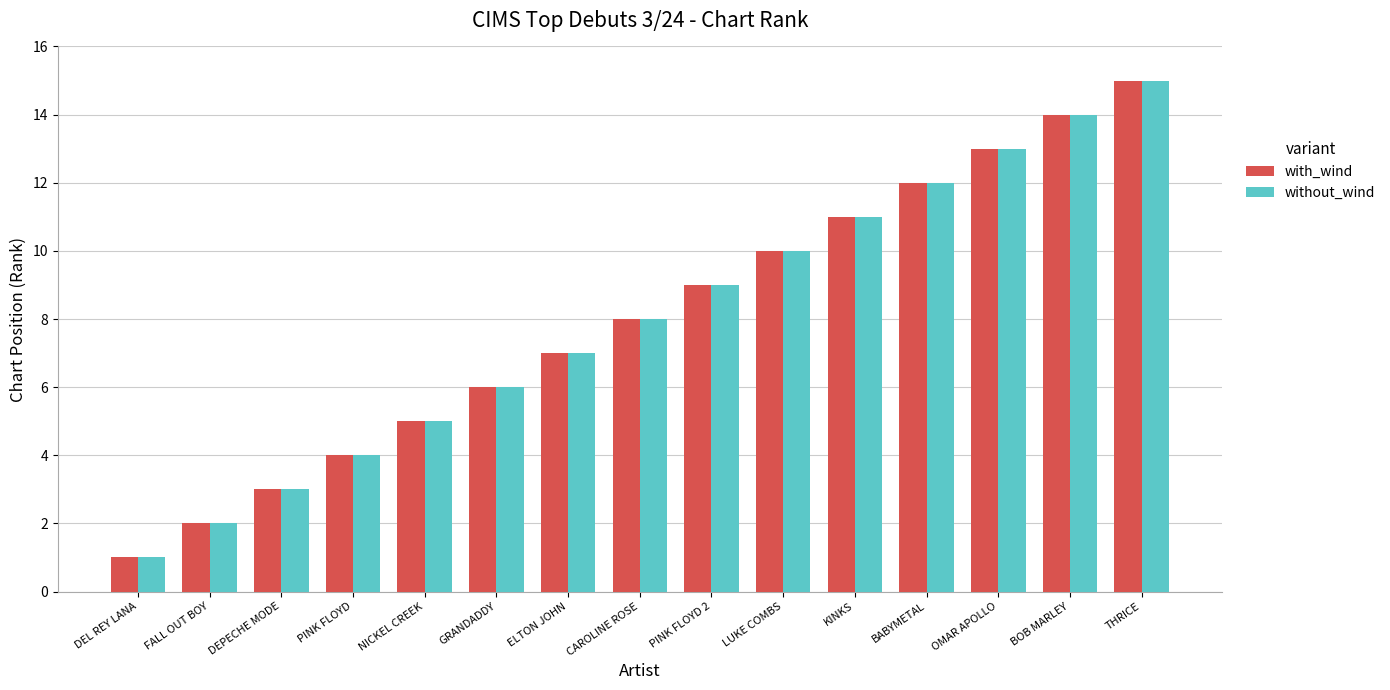

The with_wind series shows 12 at BABYMETAL. True or false?

True